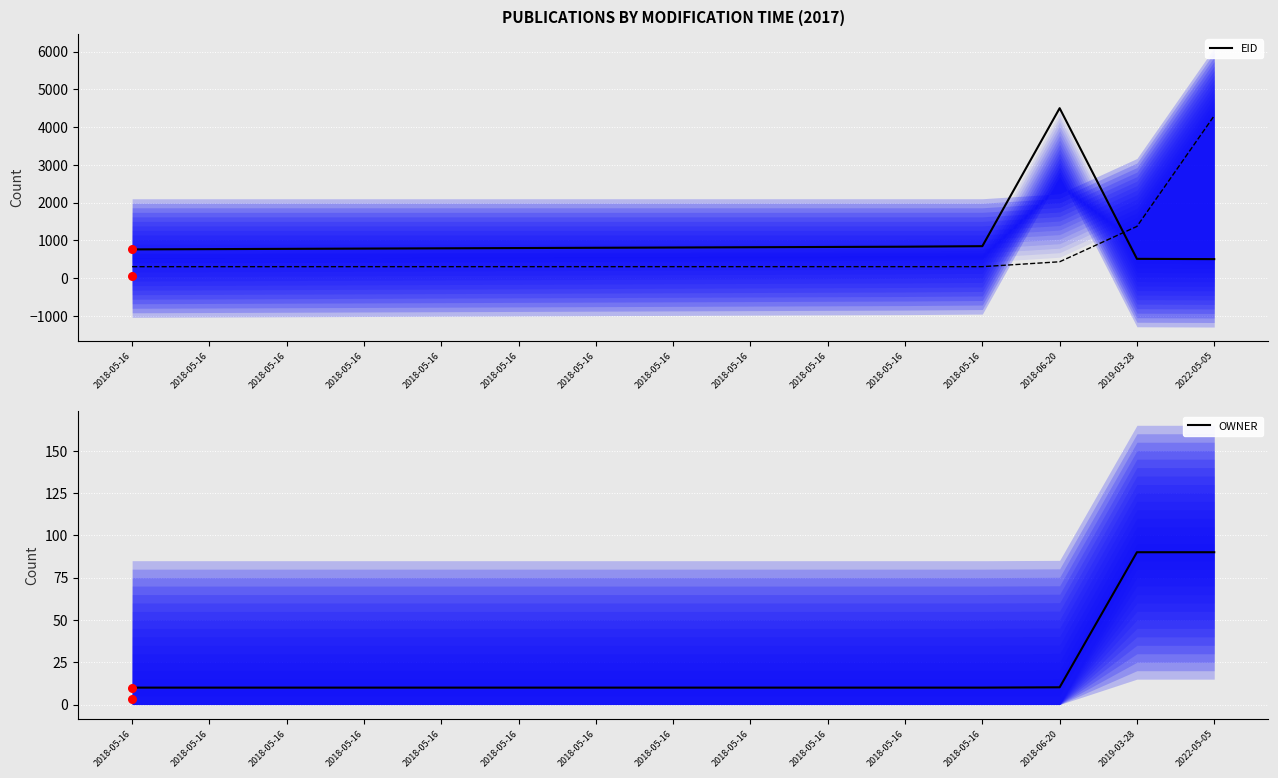

Which series reaches the maximum Y coordinate?

EID (normalized)